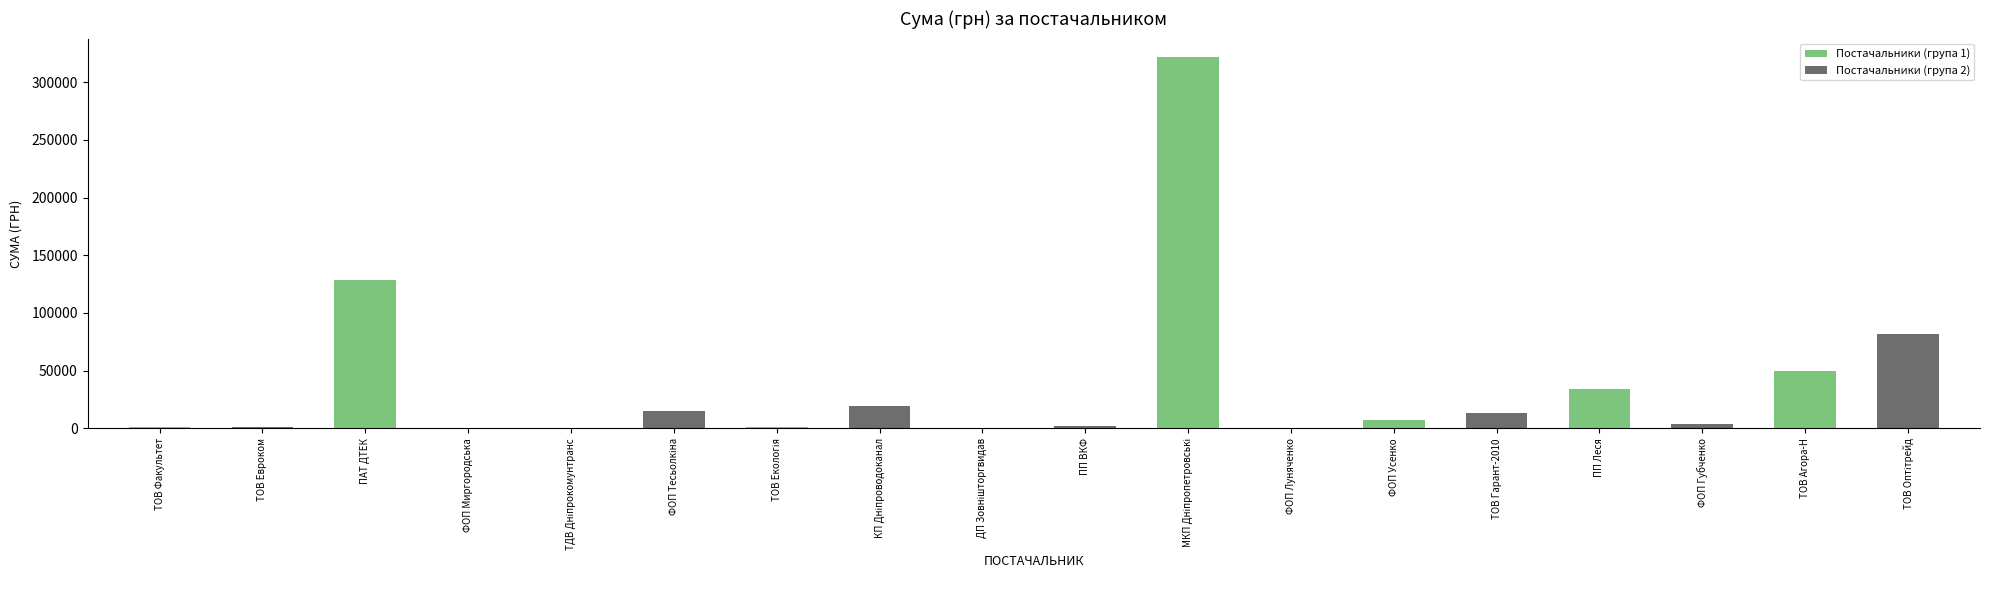

What is the maximum value shown in the chart?

321784.3